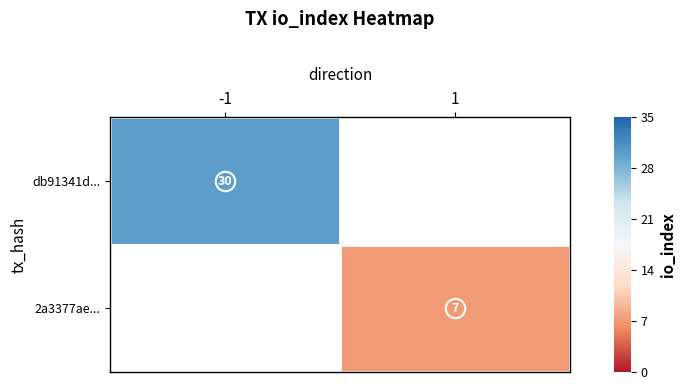

Is the value of db91341d... at -1 greater than the value of 2a3377ae... at 1?

Yes